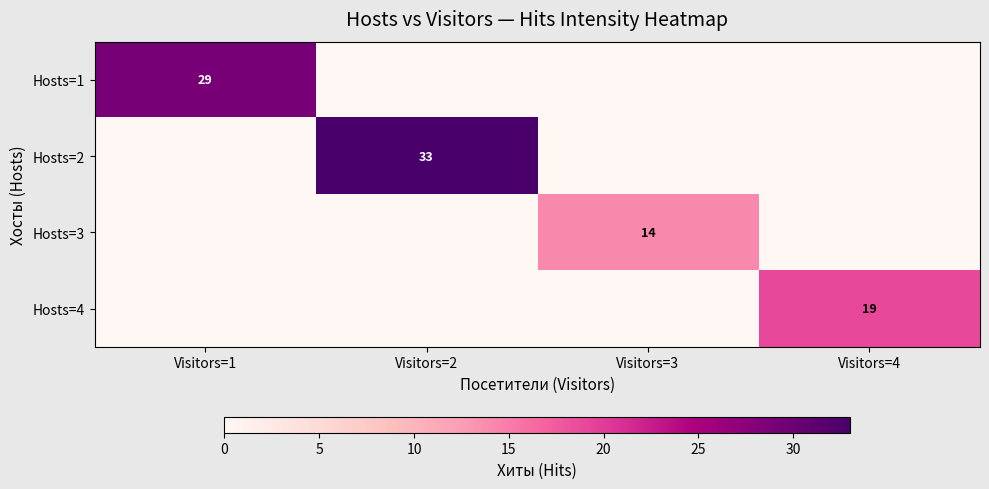

The value of Hosts=2 at Visitors=2 is 33. True or false?

True